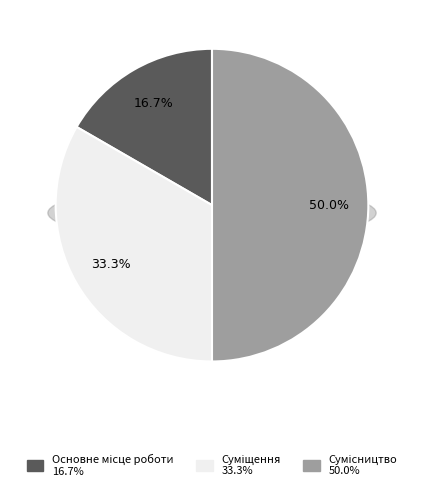

Approximately how many times larger is the value at Сумісництво compared to Суміщення?

1.5